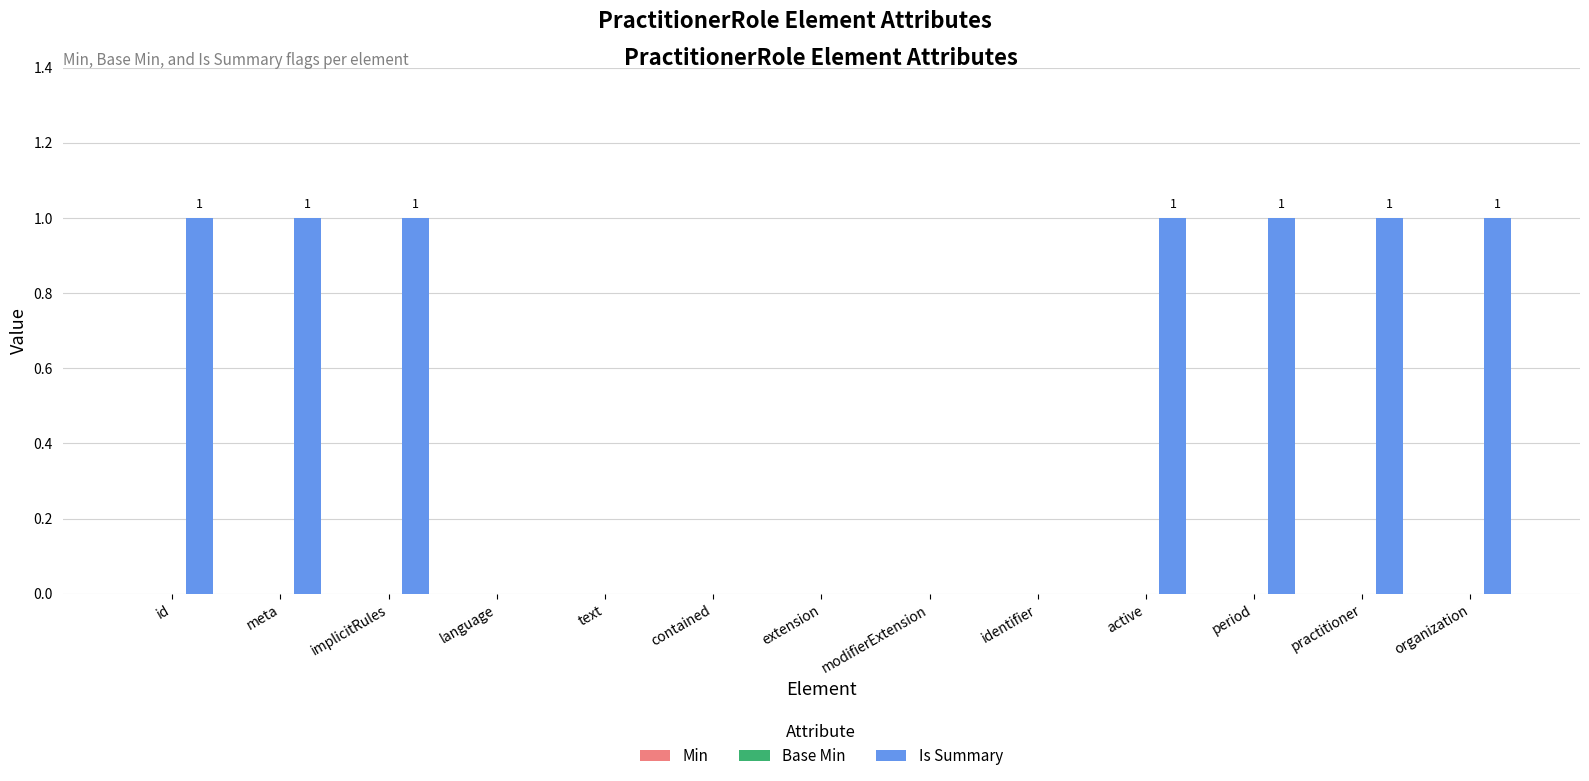

The chart shows a value of 1 at meta. True or false?

True